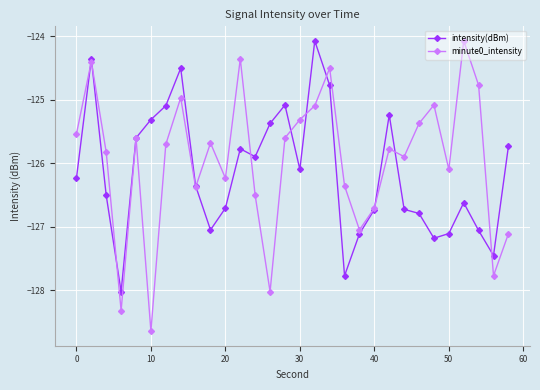

In minute0_intensity, how many points are lower than both neighbors (excluding endpoints)?

9